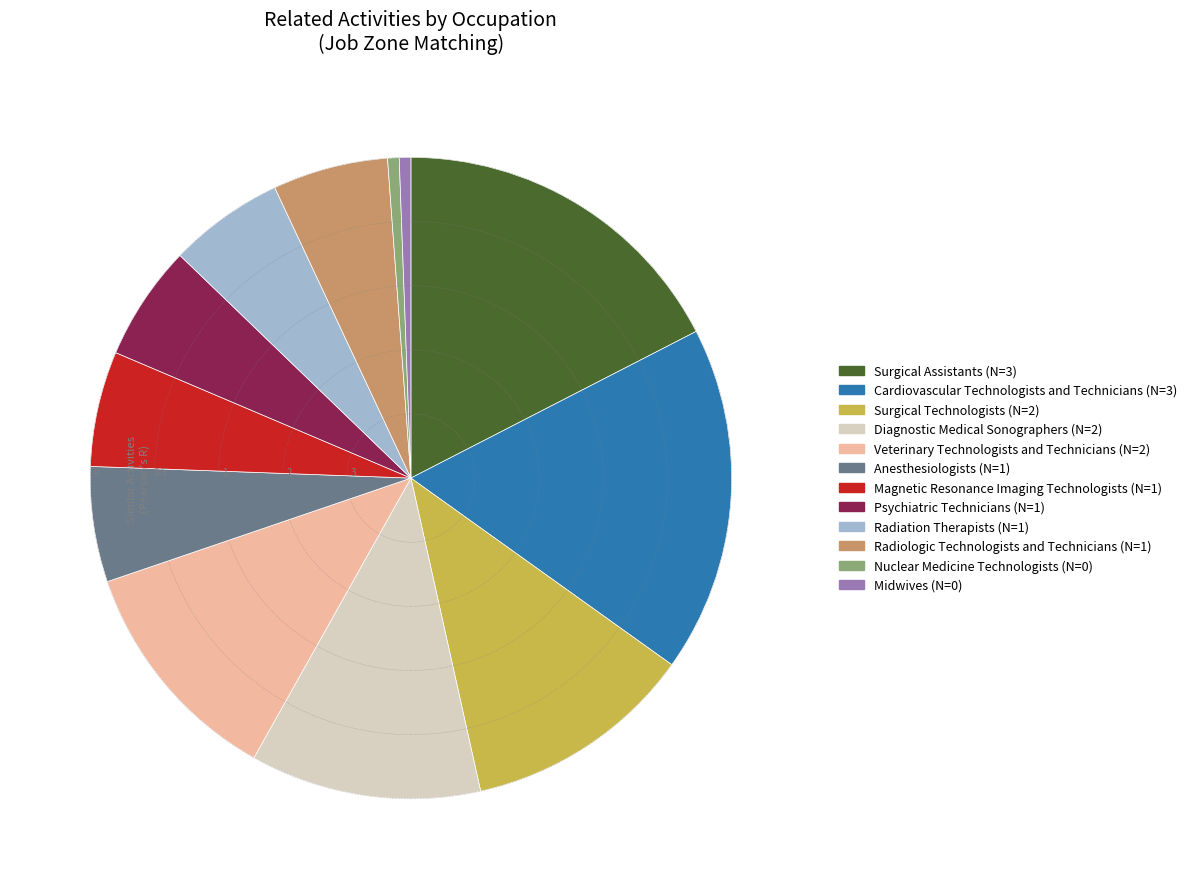

True or false: Midwives accounts for 11% of the total.

False